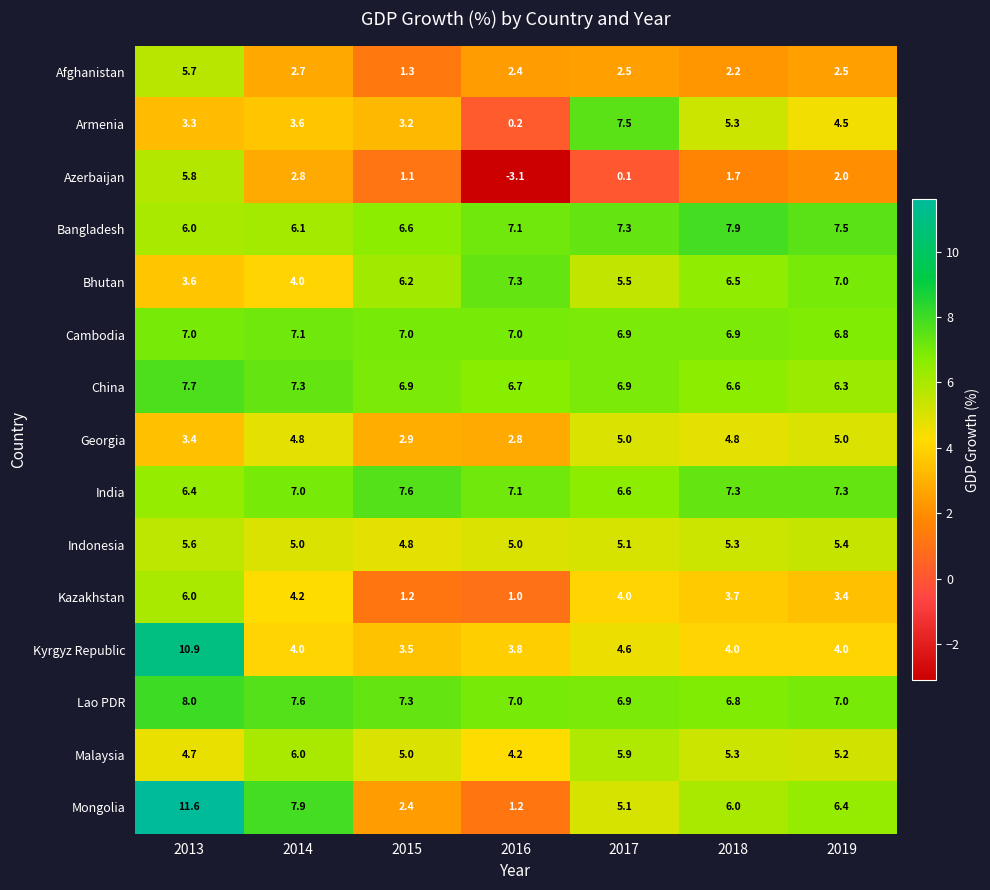

What is the spread (max minus min) of values at 2019?

5.5